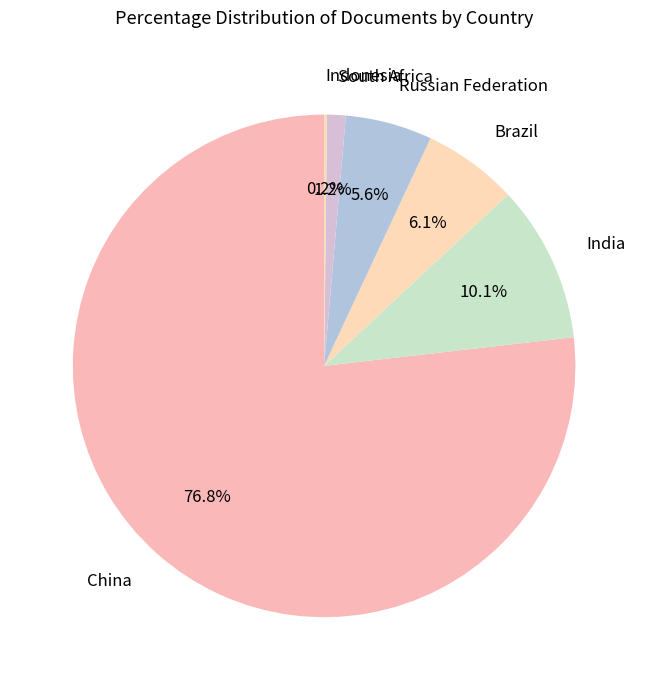

What percentage do Russian Federation and India together represent?

15.7%